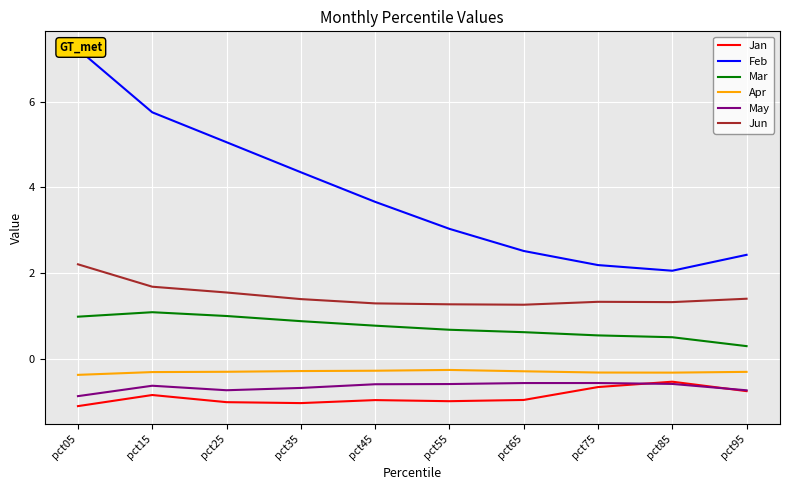

Is the value of Jan at pct95 greater than the value of Mar at pct05?

No